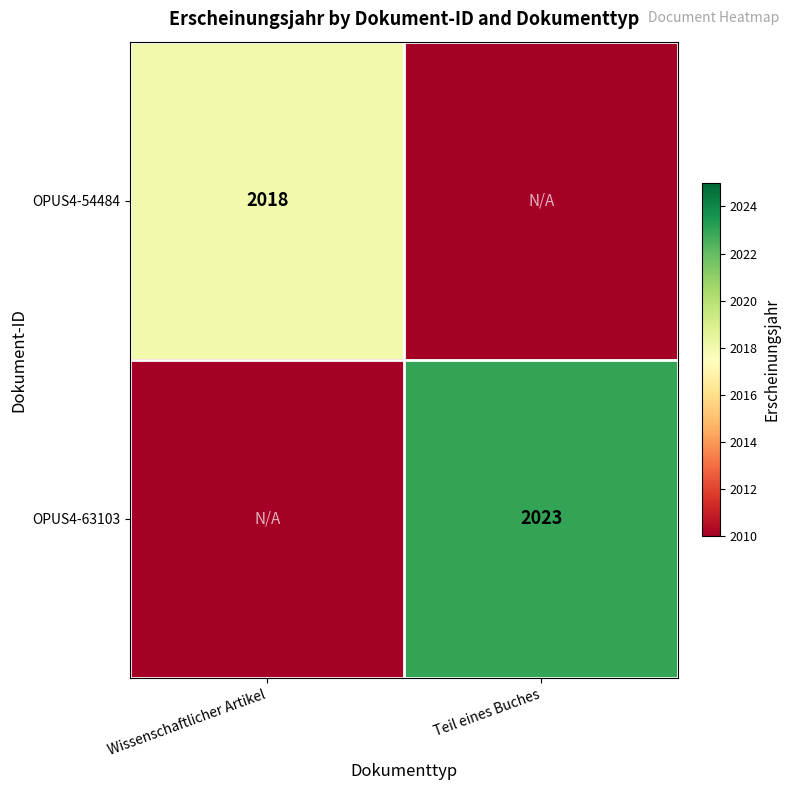

The OPUS4-54484 series shows 2018 at Wissenschaftlicher Artikel. True or false?

True